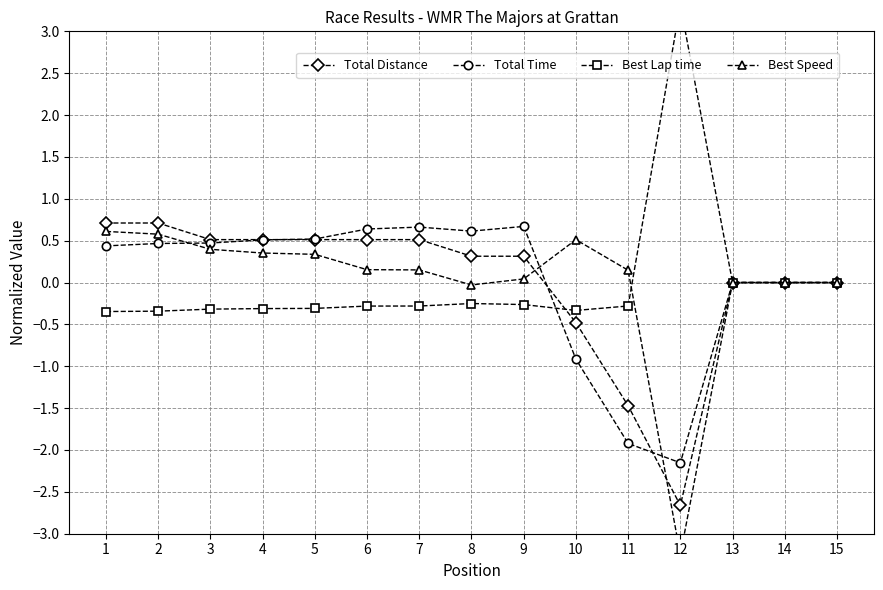

What is the maximum value shown in the chart?

3.3